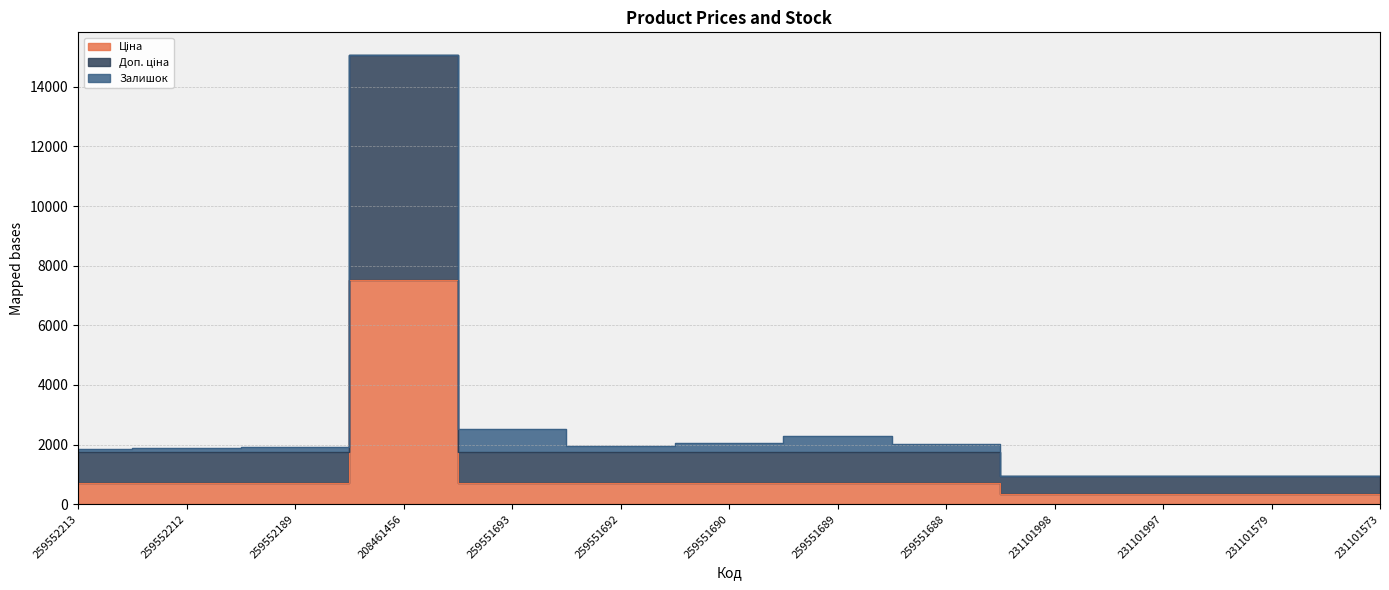

At which category does Доп. ціна reach its first local peak?

208461456